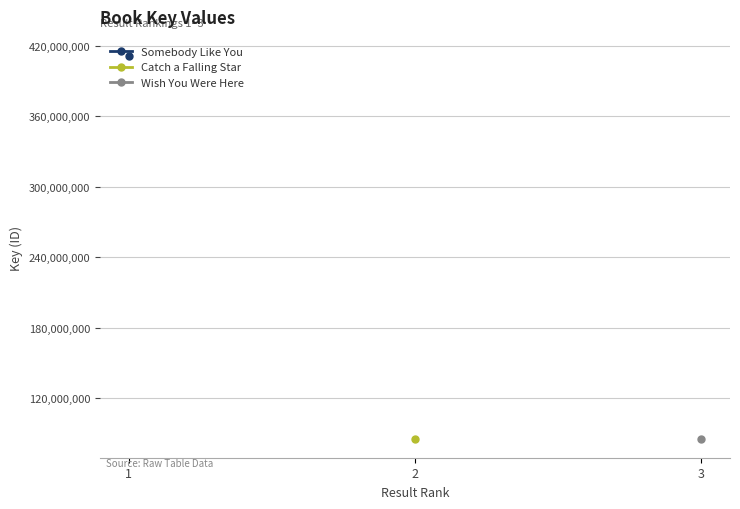

Read the Wish You Were Here value at 3.

85432602